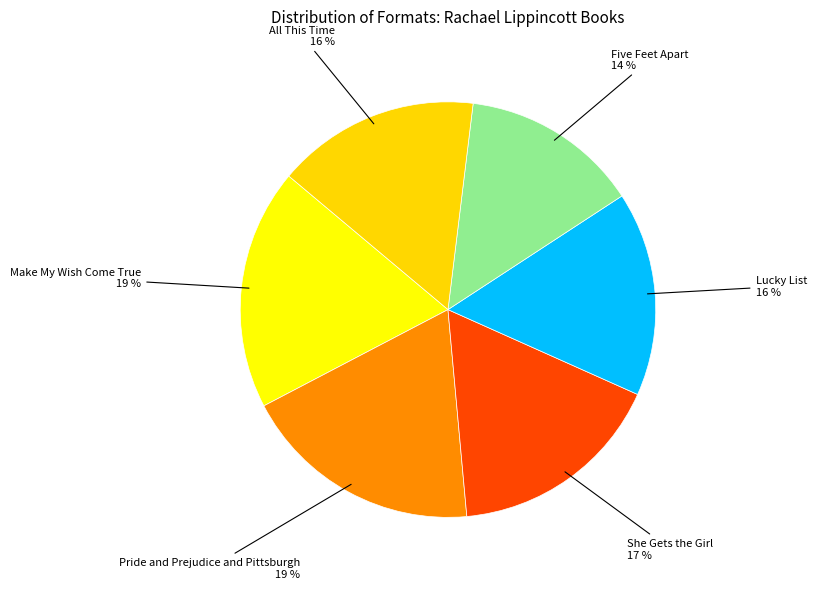

What percentage is the Make My Wish Come True slice, to the nearest percent?

19%